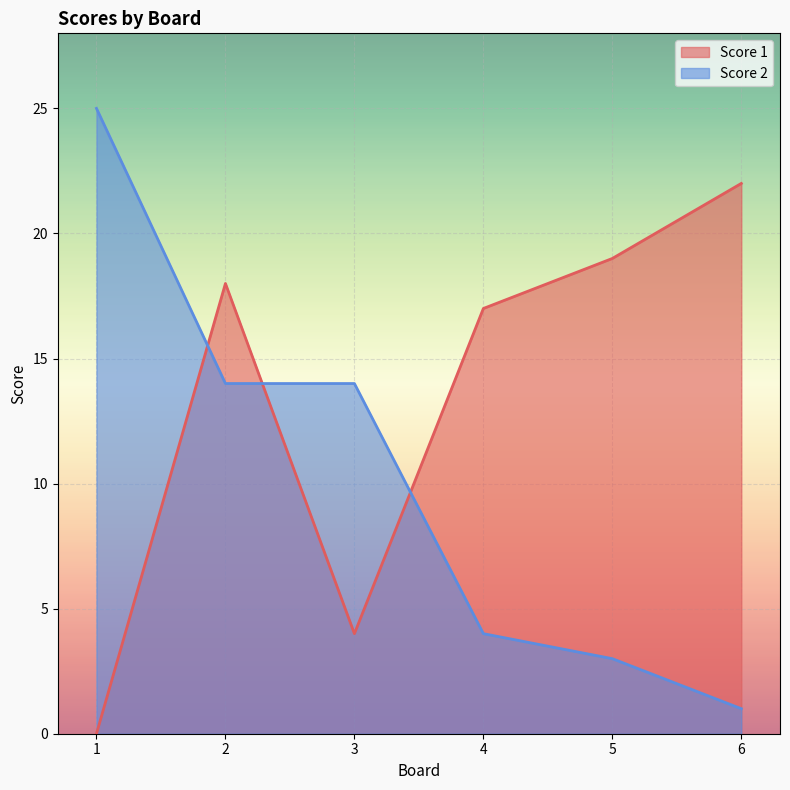

How many intersections are there between Score 2 and Score 1?

3